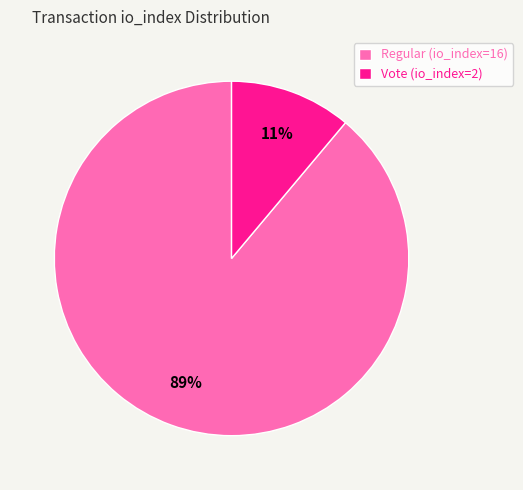

True or false: Vote (io_index=2) accounts for 11% of the total.

True